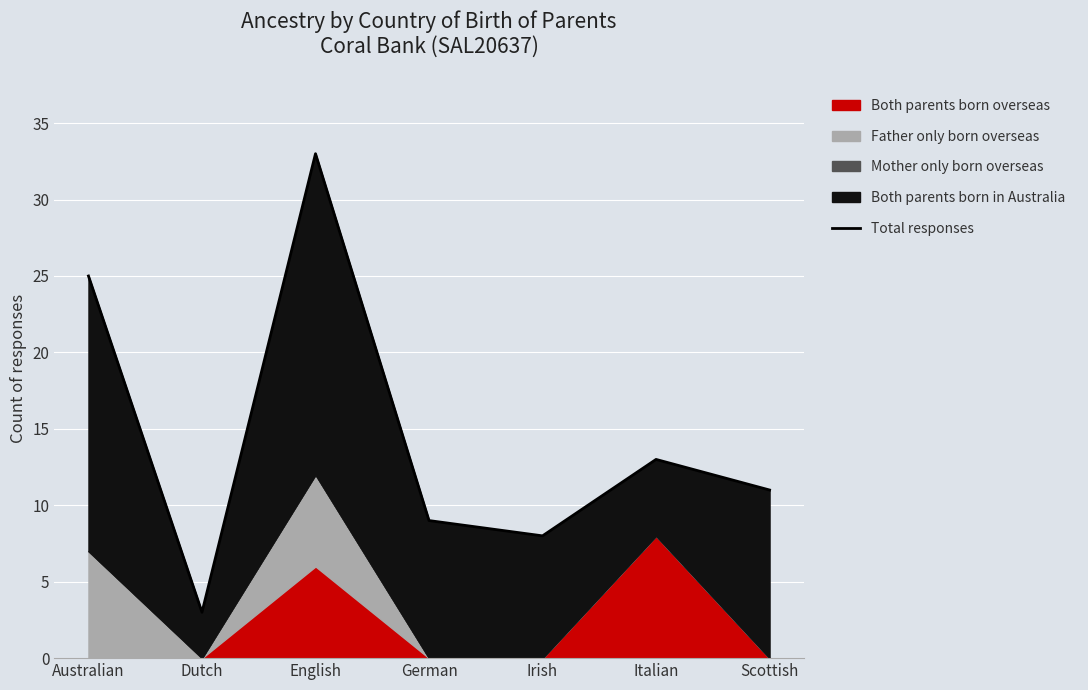

What is the label of the 1st point from the left?

Australian